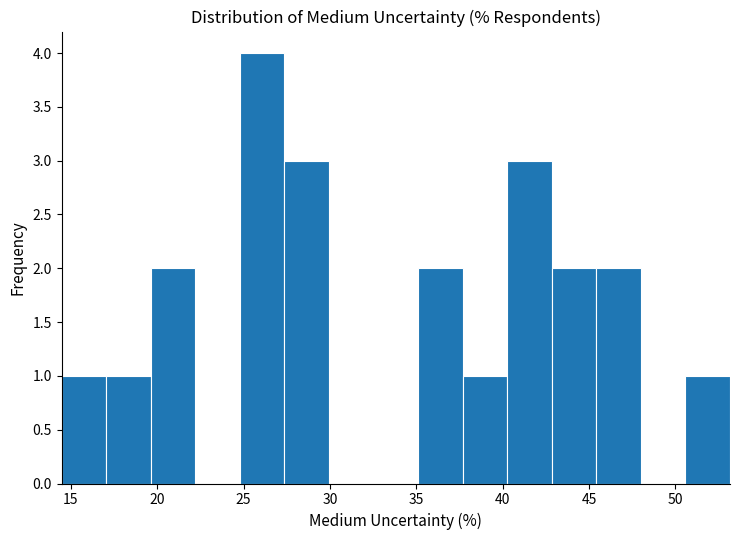

Reading left to right, transcribe this chart: for each bar, give the range it covers on the x-axis and its height. Neither the bar edges nor the heights are printed on the chart, so give them approximately, as read against the axes.

14.5 to 17.0: 1
17.0 to 19.5: 1
19.5 to 22.0: 2
22.0 to 25.0: 0
25.0 to 27.5: 4
27.5 to 30.0: 3
30.0 to 32.5: 0
32.5 to 35.0: 0
35.0 to 37.5: 2
37.5 to 40.5: 1
40.5 to 43.0: 3
43.0 to 45.5: 2
45.5 to 48.0: 2
48.0 to 50.5: 0
50.5 to 53.0: 1